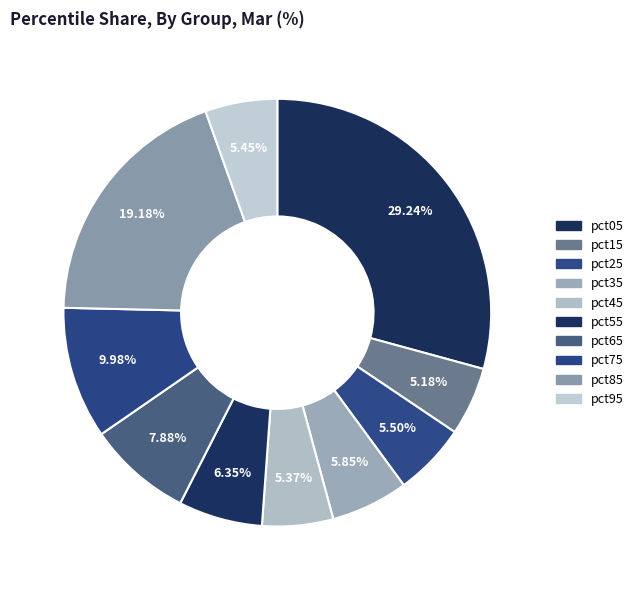

What percentage do pct25 and pct85 together represent?

24.7%